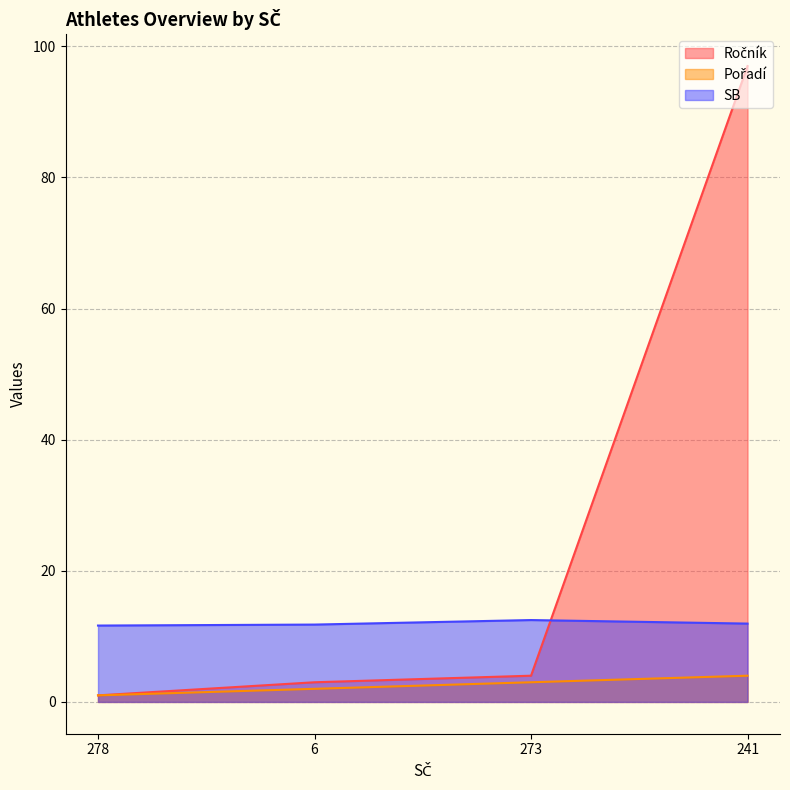

The value of Ročník at 6 is 3.0. True or false?

True